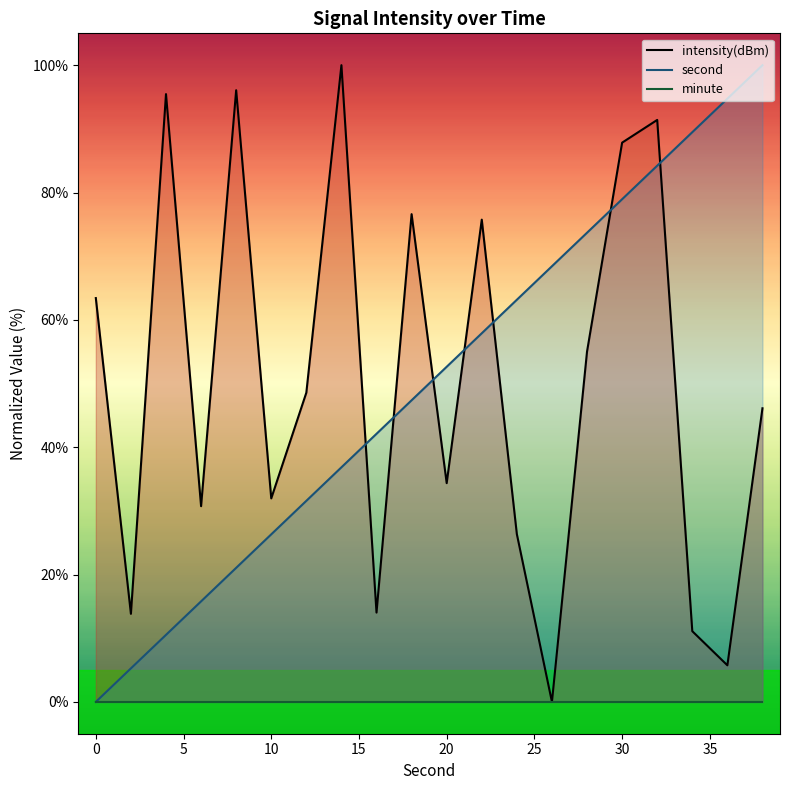

Does the chart have visible grid lines?

No